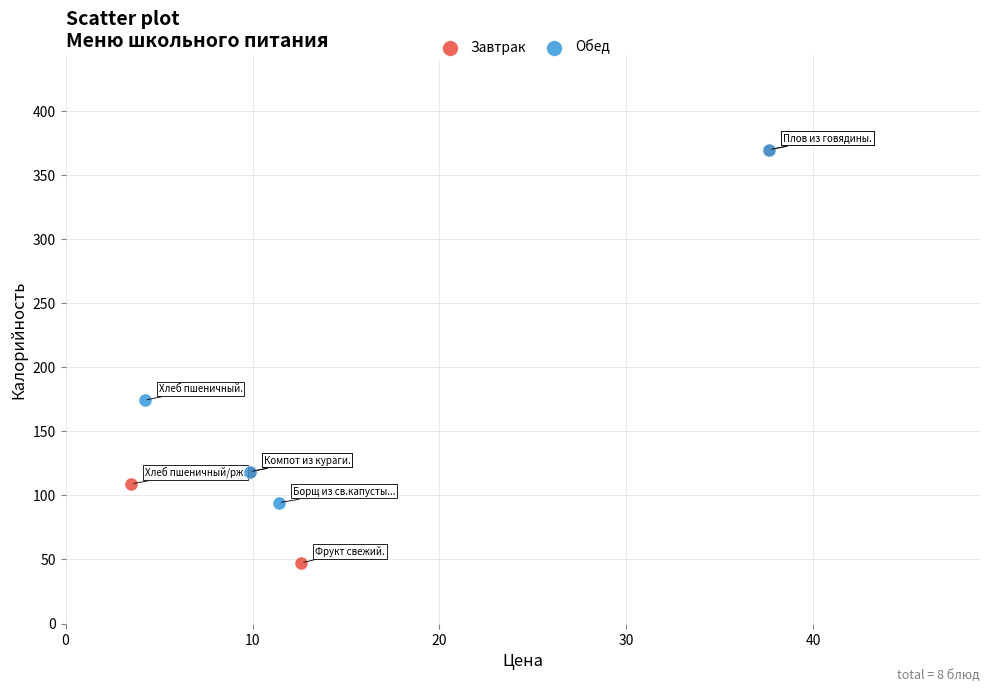

Which series has the widest spread of Y values?

Завтрак